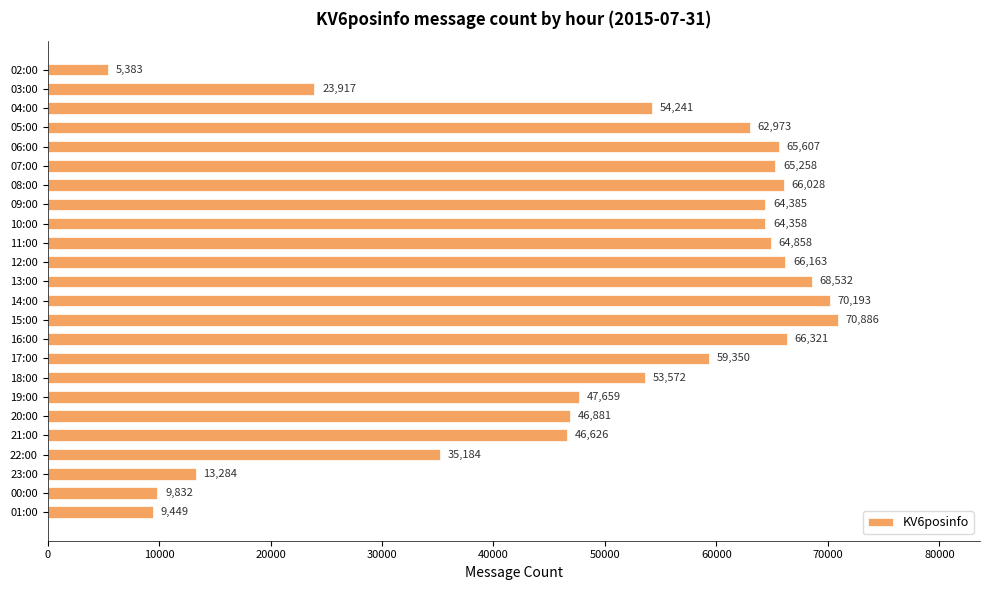

What is the difference between the maximum and minimum values?

65503